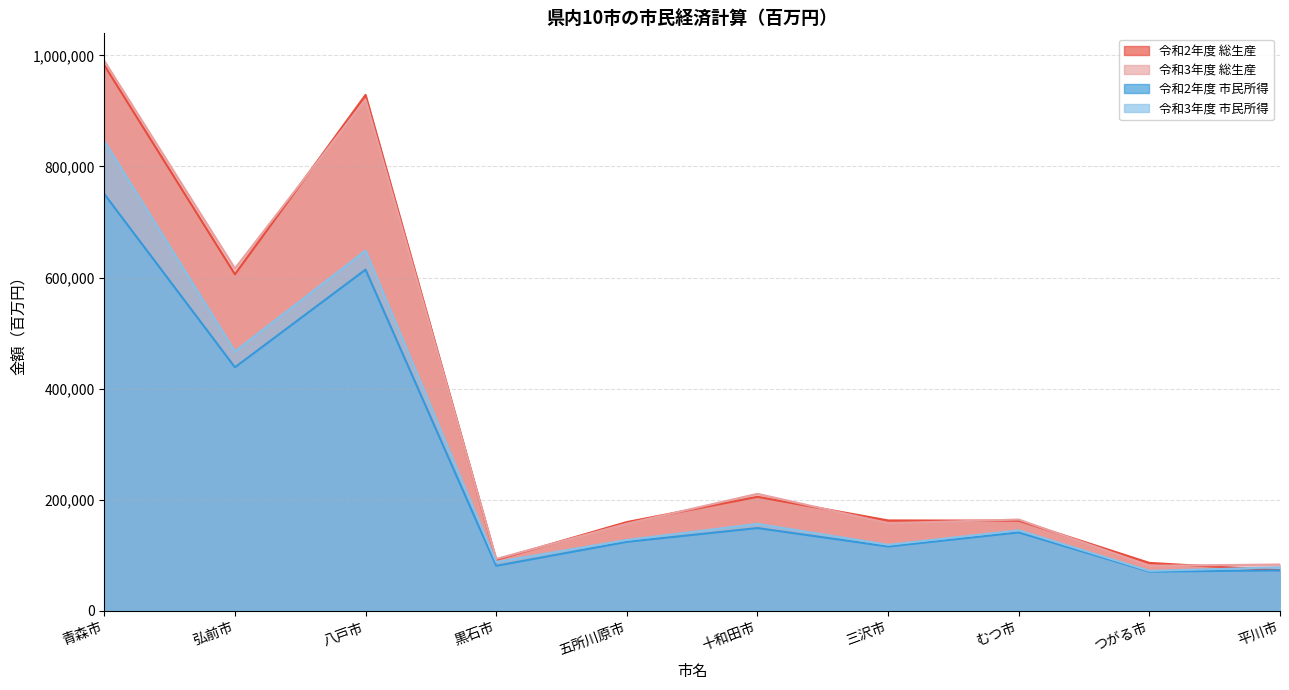

What is the sum of all 令和3年度 市民所得 values?

2747841